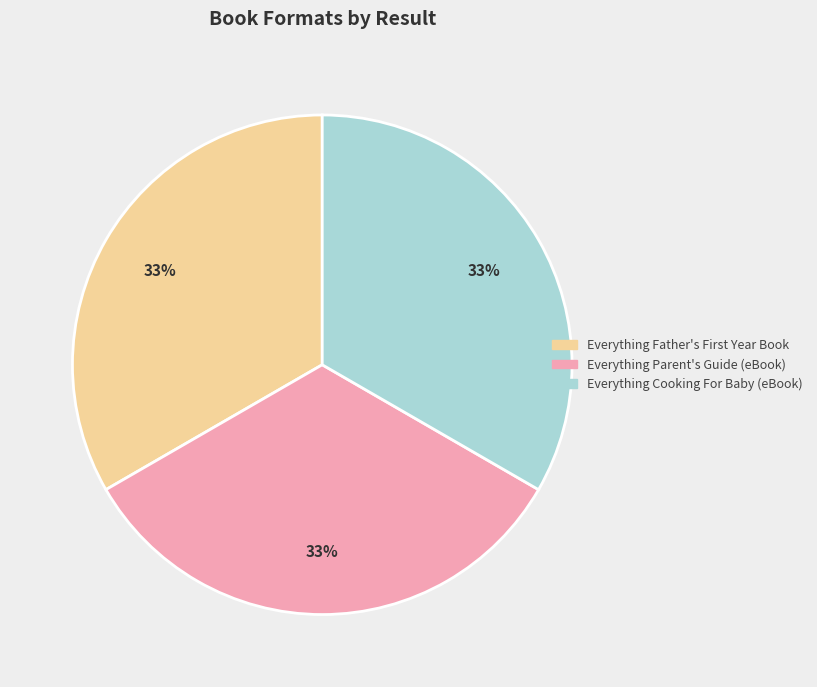

To the nearest percent, what is the average slice percentage?

33%